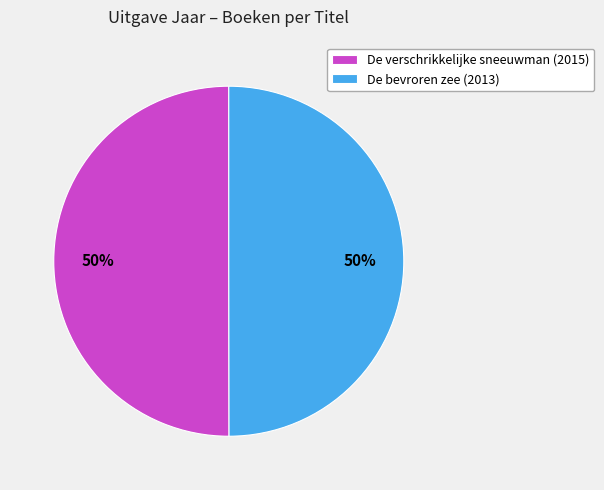

What is the ratio of the value at De bevroren zee (2013) to the value at De verschrikkelijke sneeuwman (2015)?

1.0